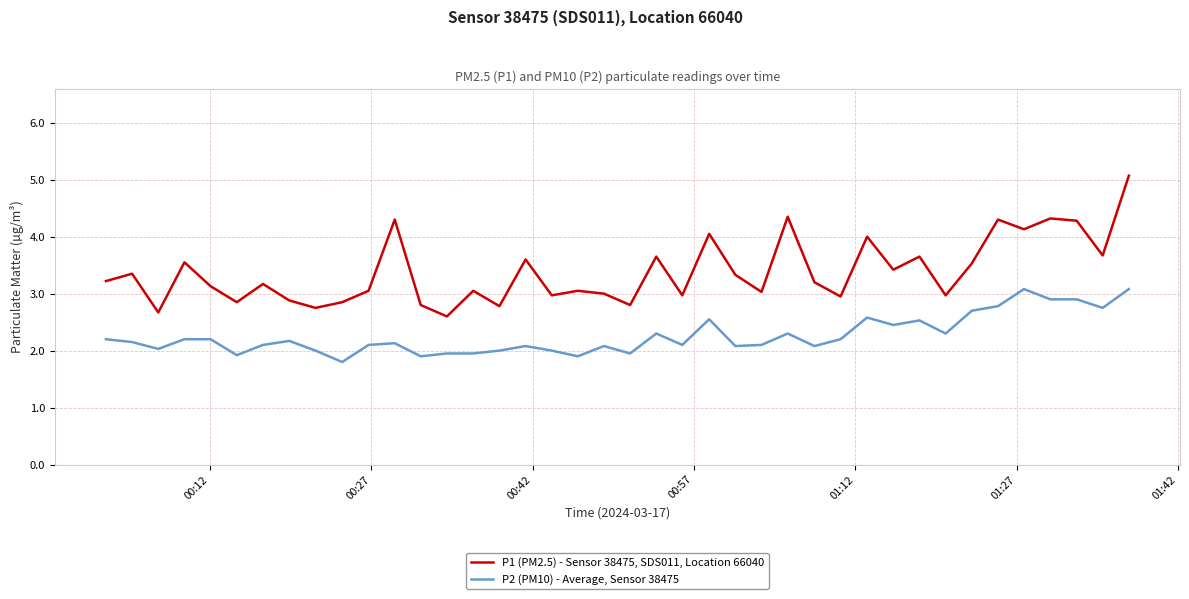

True or false: P1 (PM2.5) - Sensor 38475, SDS011, Location 66040 and P2 (PM10) - Average, Sensor 38475 cross at least once.

False